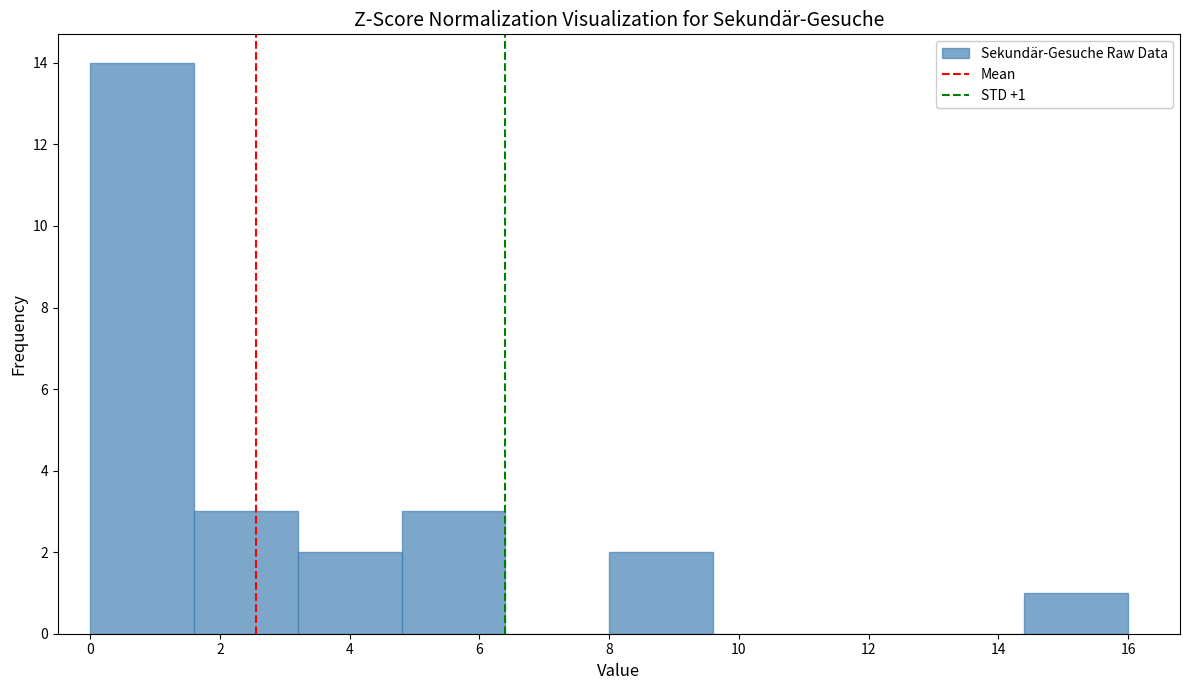

Which range on the x-axis has the tallest bar?

0.0 to 1.6